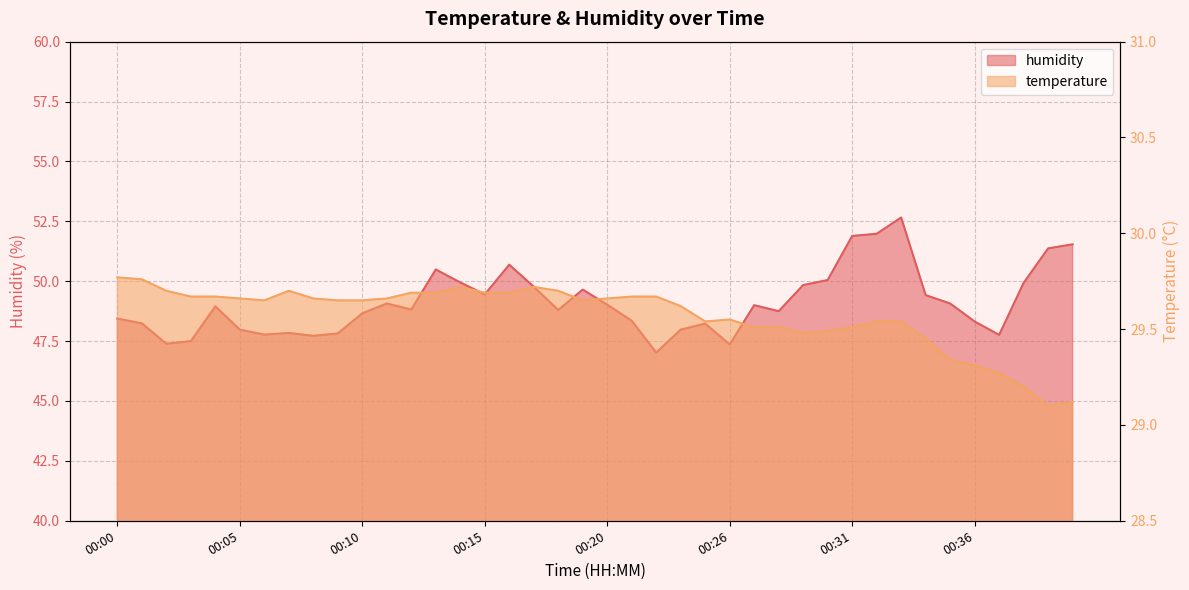

Rank the series by their maximum value, from highest to lowest.

humidity, temperature